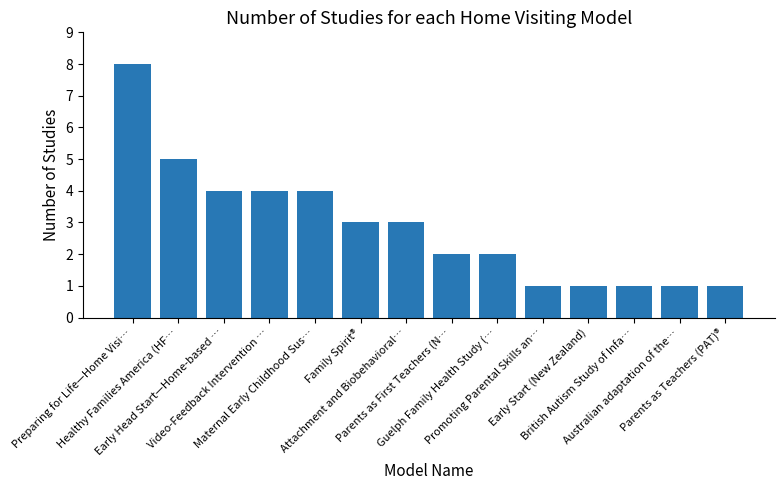

What position from the right is Parents as Teachers (PAT)®?

1